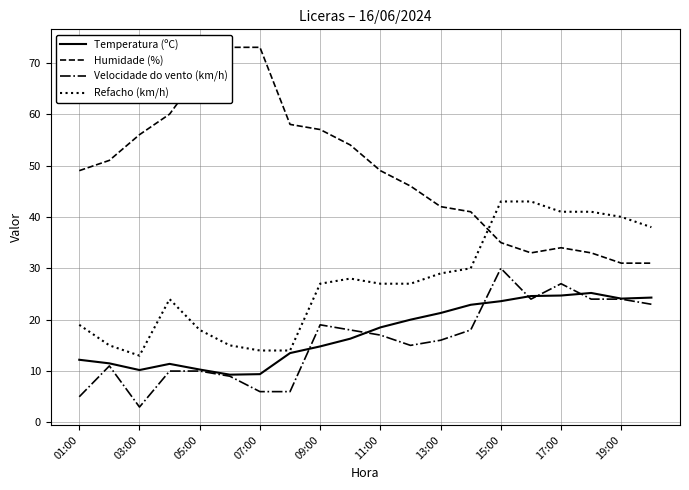

What is the lowest value of the Temperatura (ºC) series?

9.3